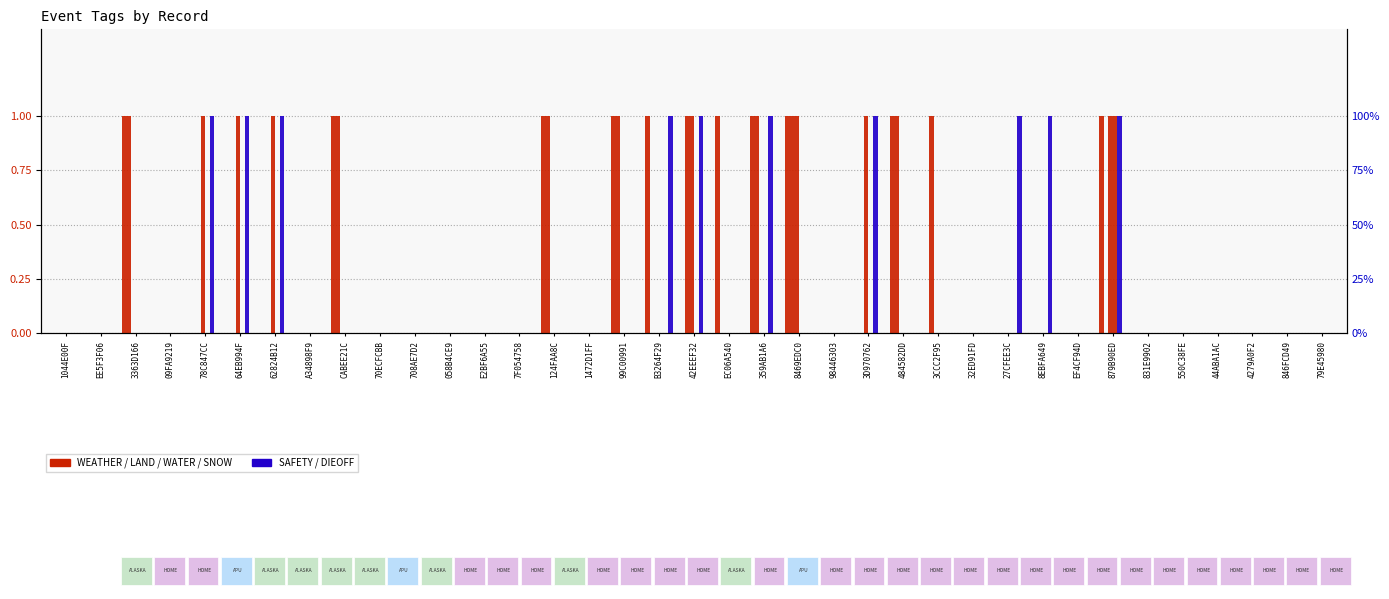

Which series has the largest total across all categories?

WEATHER